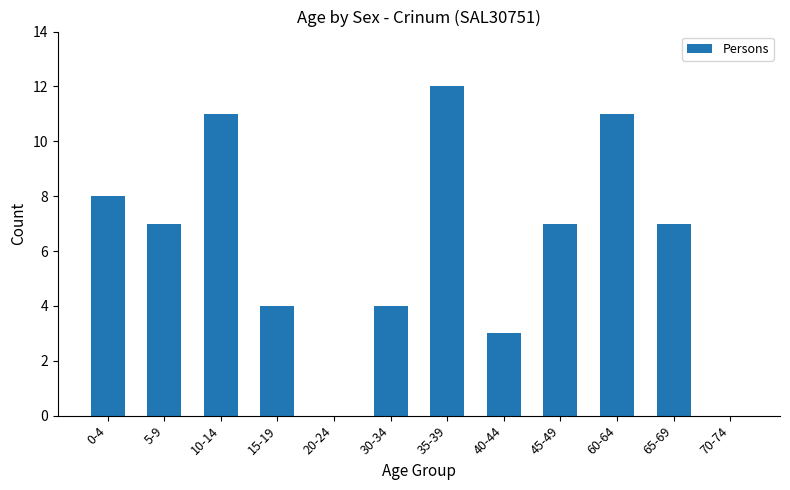

How many categories are shown in the chart?

12